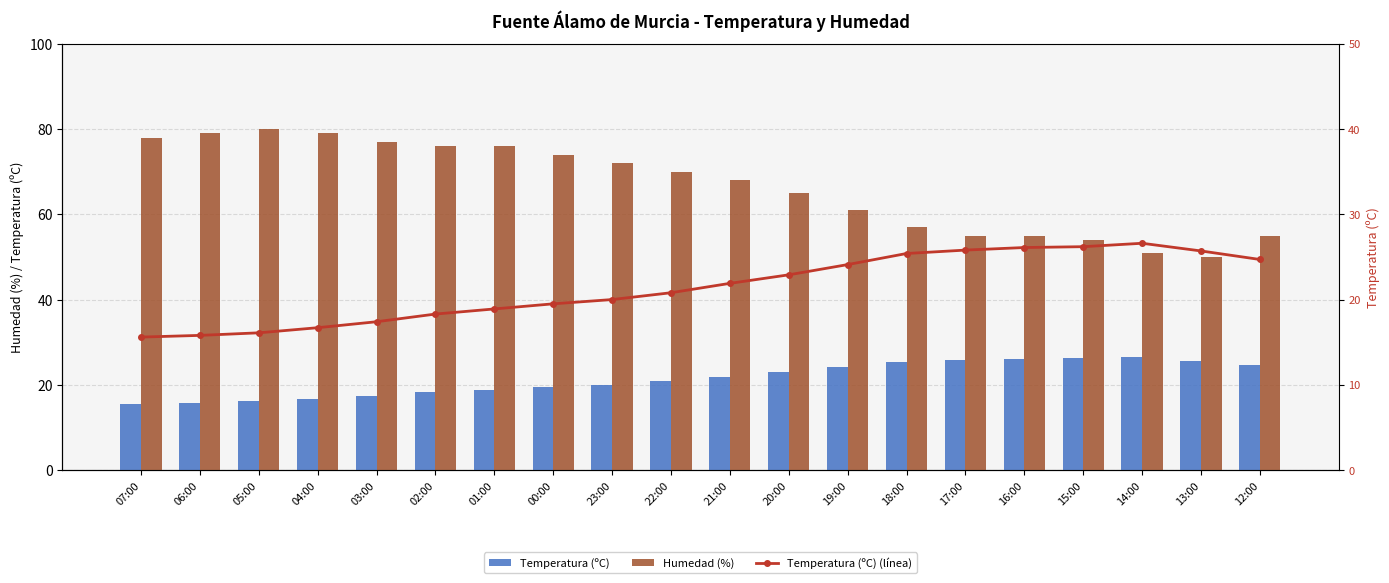

Is it true that Temperatura (ºC) (línea) equals 25.4 at 18:00?

True